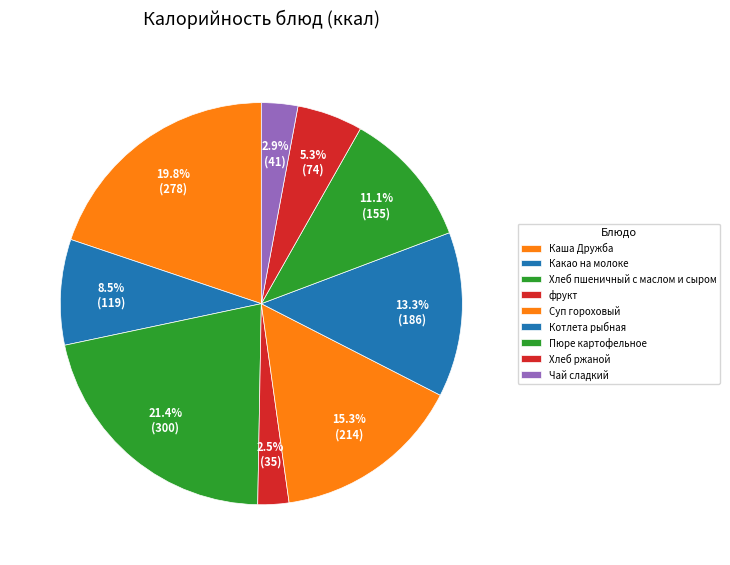

How many slices are in this pie chart?

9